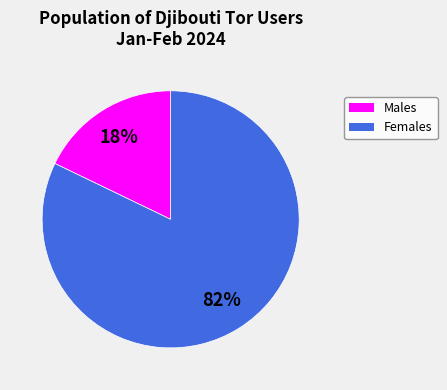

To the nearest percent, what is the average slice percentage?

50%